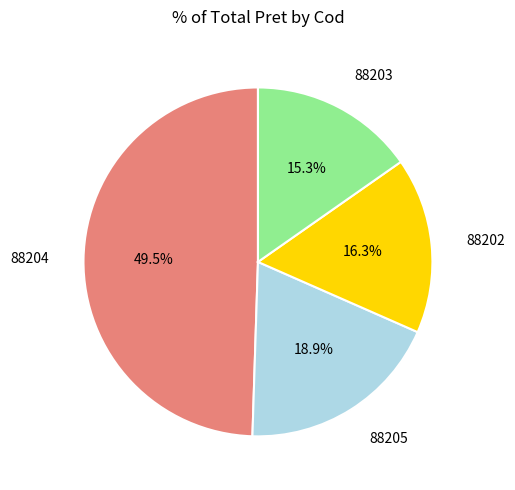

Does any single category account for the majority?

No